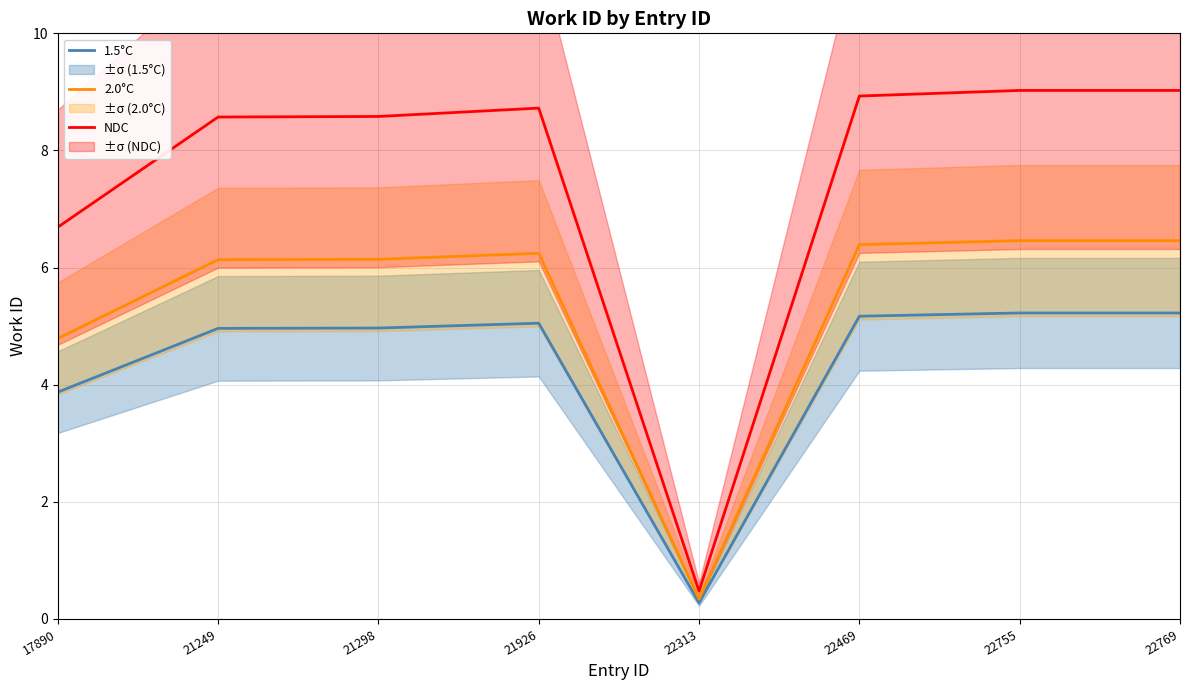

What is the value of the NDC point at the 5th from the left?

0.5